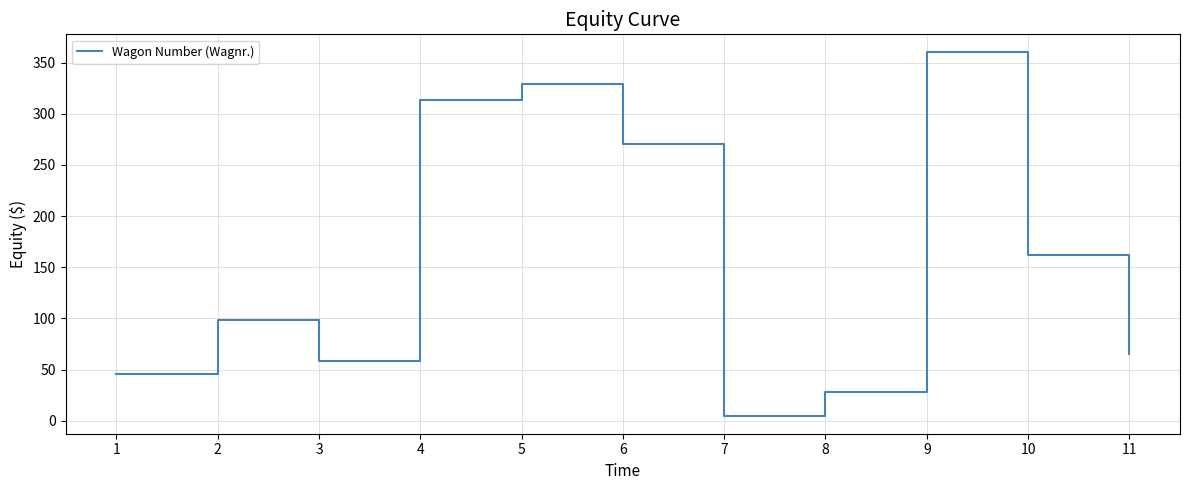

Rank the categories by value from highest to lowest.

9, 5, 4, 6, 10, 2, 11, 3, 1, 8, 7